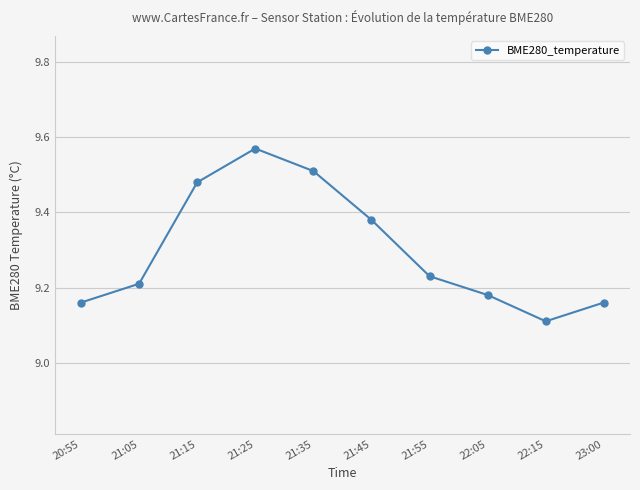

What is the difference between the maximum and second lowest values?

0.4